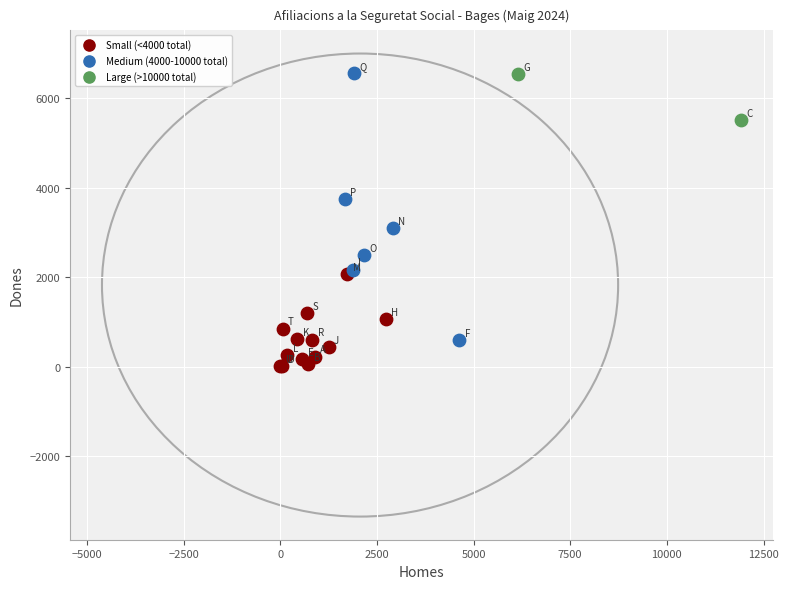

What are all the series names shown in the legend?

Small (<4000 total), Medium (4000-10000 total), Large (>10000 total)